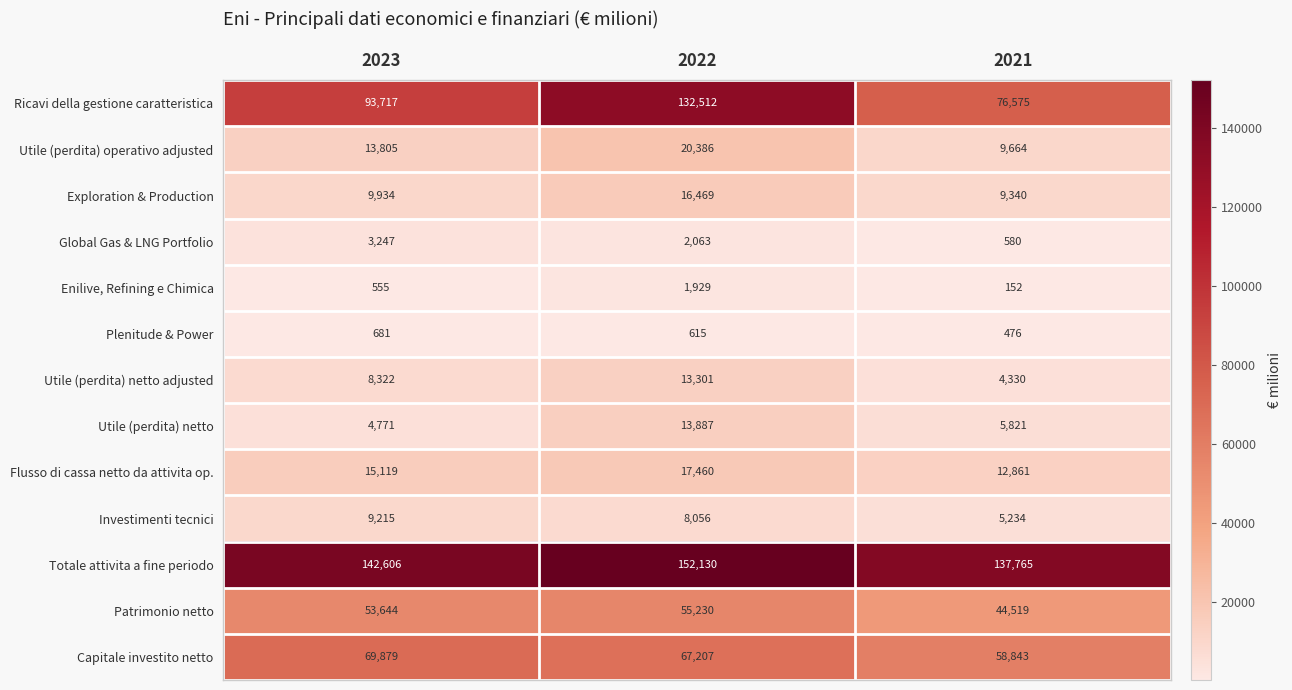

At 2022, list the series in order from smallest to largest.

Plenitude & Power, Enilive, Refining e Chimica, Global Gas & LNG Portfolio, Investimenti tecnici, Utile (perdita) netto adjusted, Utile (perdita) netto, Exploration & Production, Flusso di cassa netto da attivita op., Utile (perdita) operativo adjusted, Patrimonio netto, Capitale investito netto, Ricavi della gestione caratteristica, Totale attivita a fine periodo